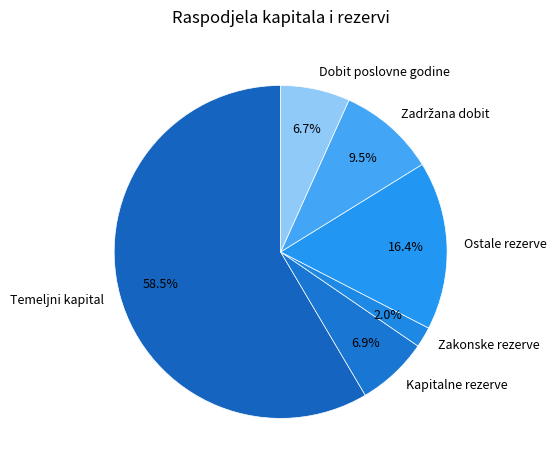

True or false: Zakonske rezerve accounts for 2% of the total.

True